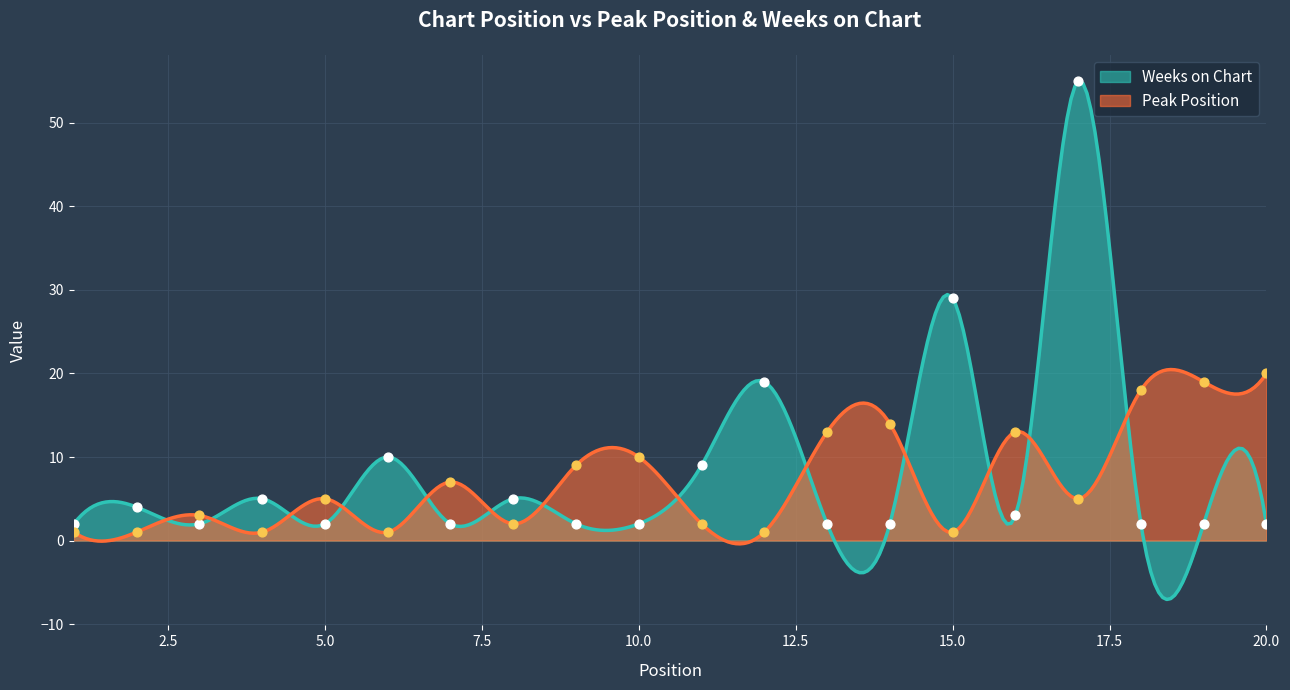

Which series has the largest total across all categories?

Weeks on Chart